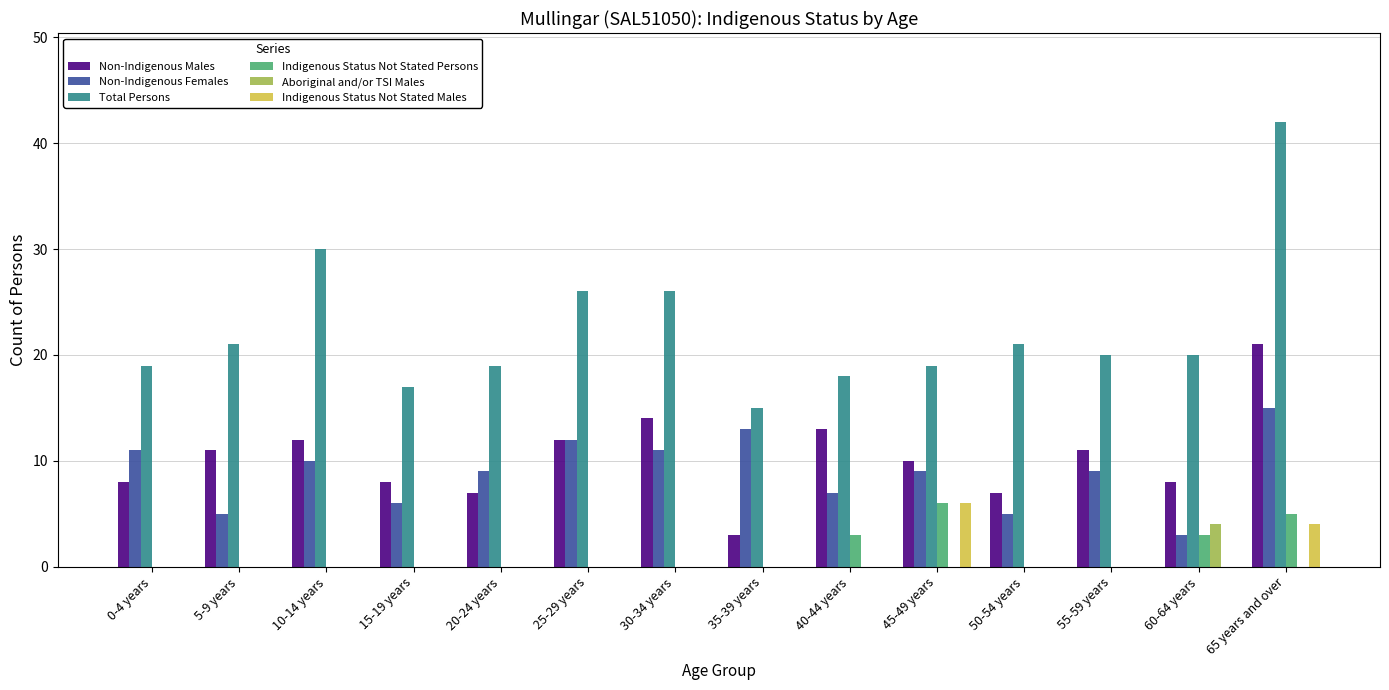

Is it true that Aboriginal and/or TSI Males equals 0 at 25-29 years?

True